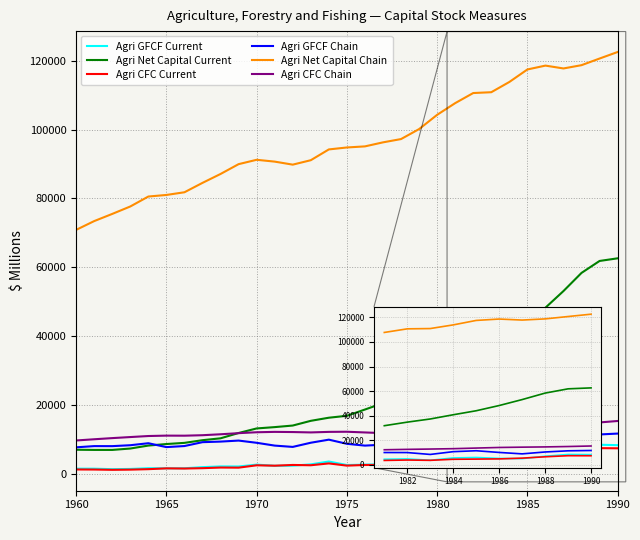

True or false: Agri CFC Current and Agri GFCF Chain cross at least once.

False